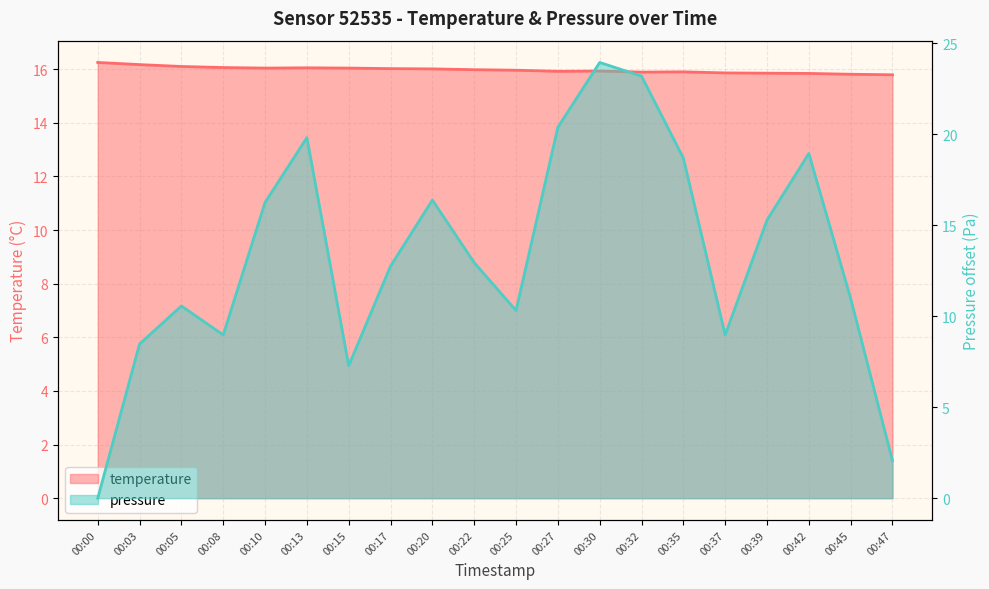

What is the spread (max minus min) of values at 00:20?

0.4